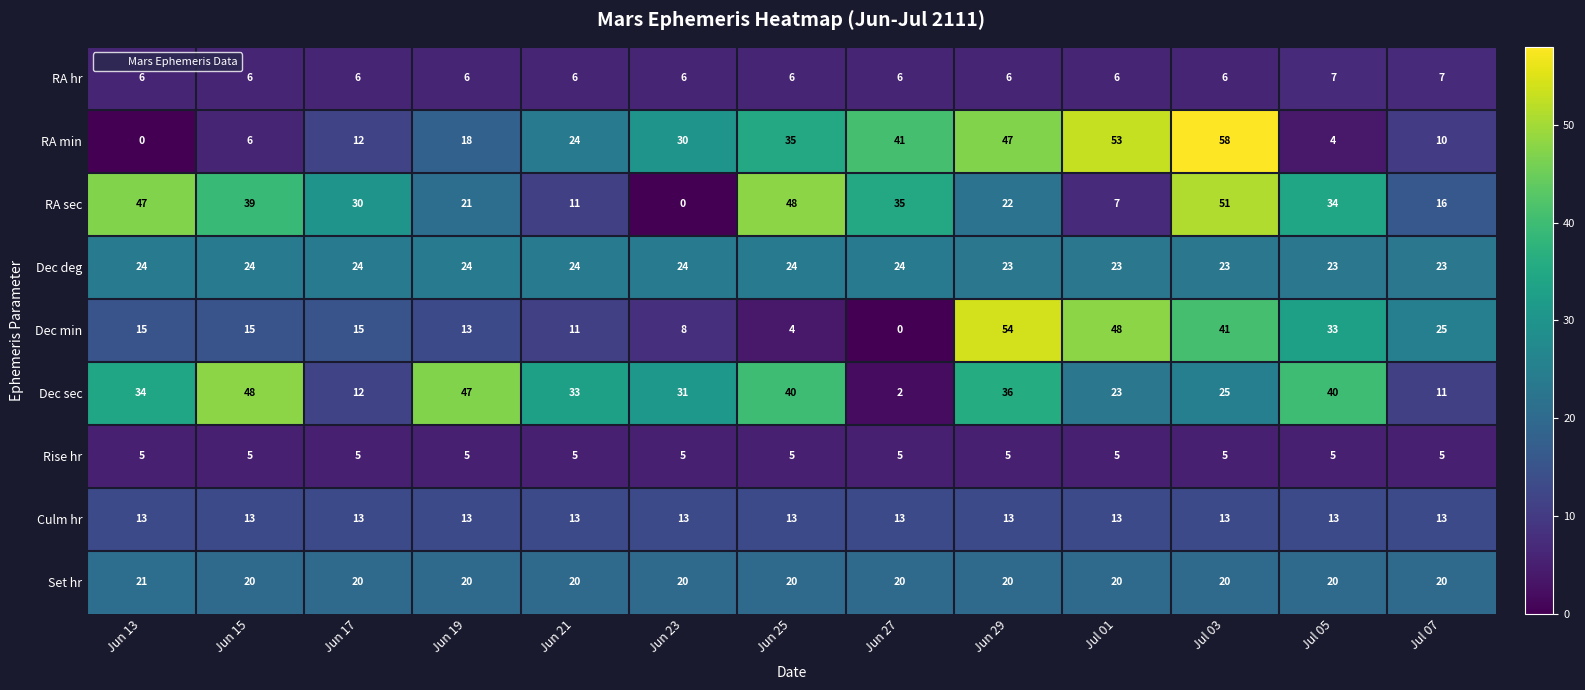

What is the approximate value of Dec sec at Jul 07?

11